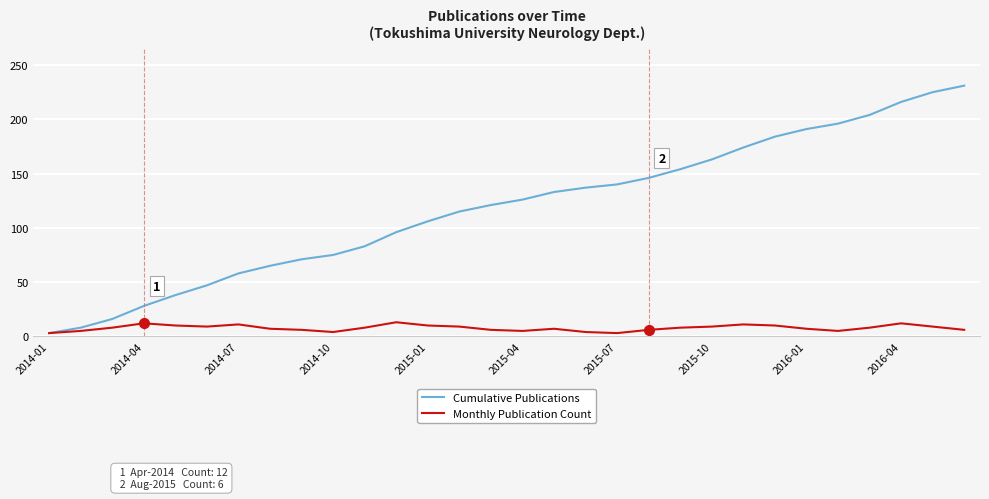

List the series in order of their peak value, lowest first.

Monthly Publication Count, Cumulative Publications